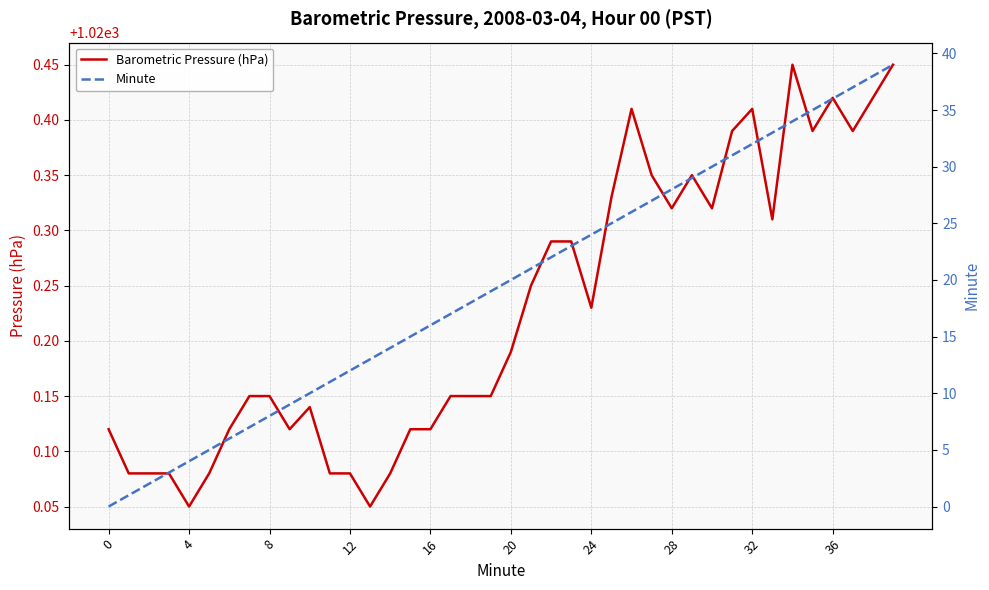

What is the difference between the maximum and minimum values in the Barometric Pressure (hPa) series?

0.4